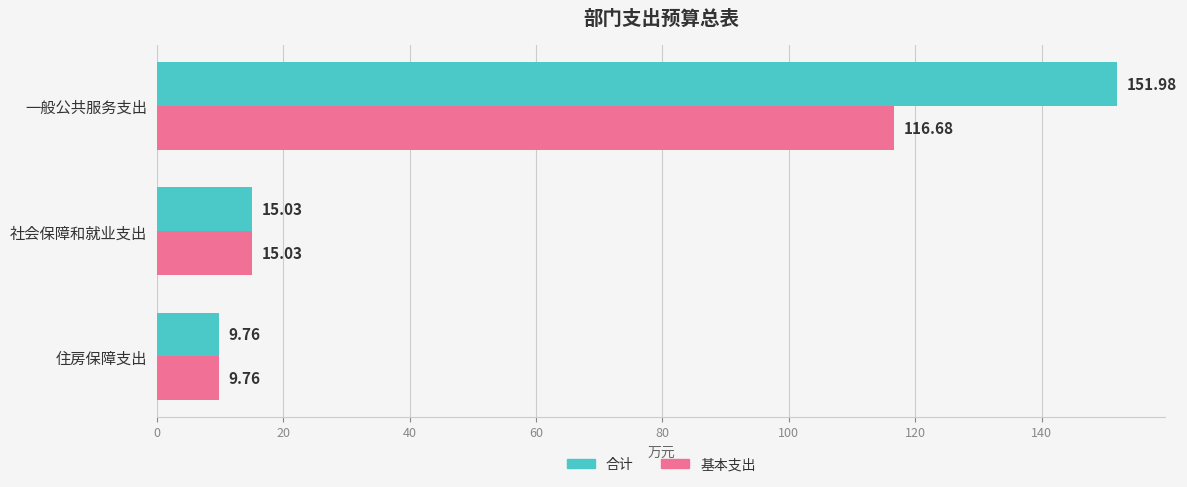

Which category has the lowest value in the 合计 series?

住房保障支出